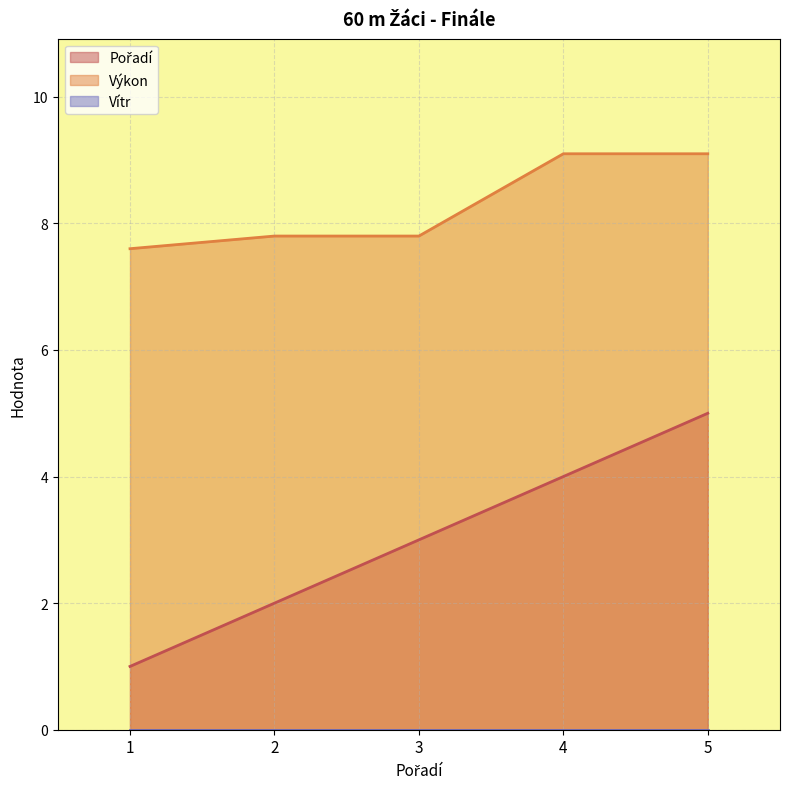

Reading right to left, list all the values displayed in this chart.

Pořadí: 5=5.0	4=4.0	3=3.0	2=2.0	1=1.0
Výkon: 5=9.1	4=9.1	3=7.8	2=7.8	1=7.6